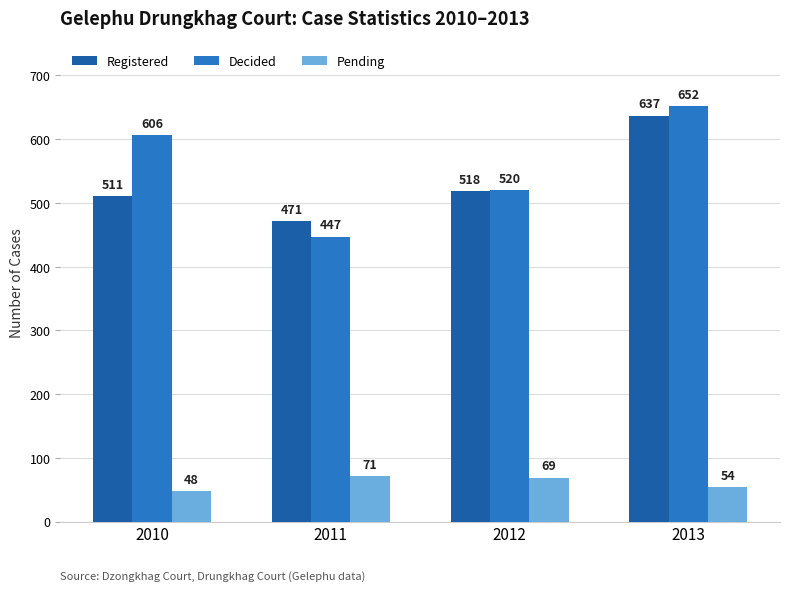

At which label is Pending closest to 59?

2013